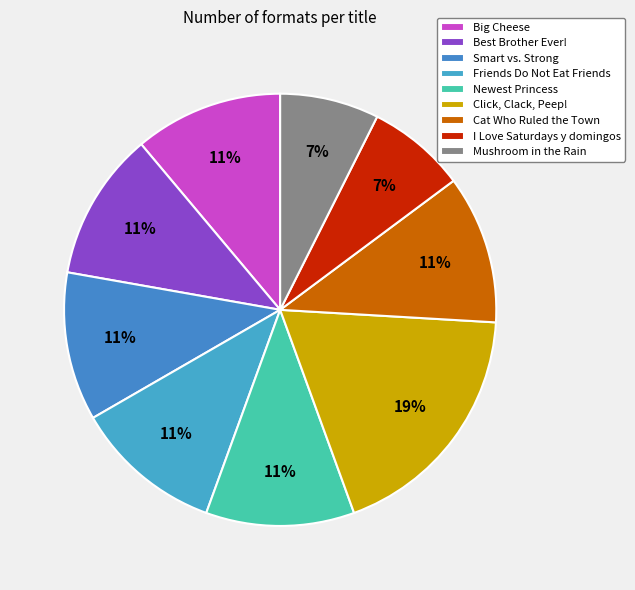

Count the number of slices in the pie.

9